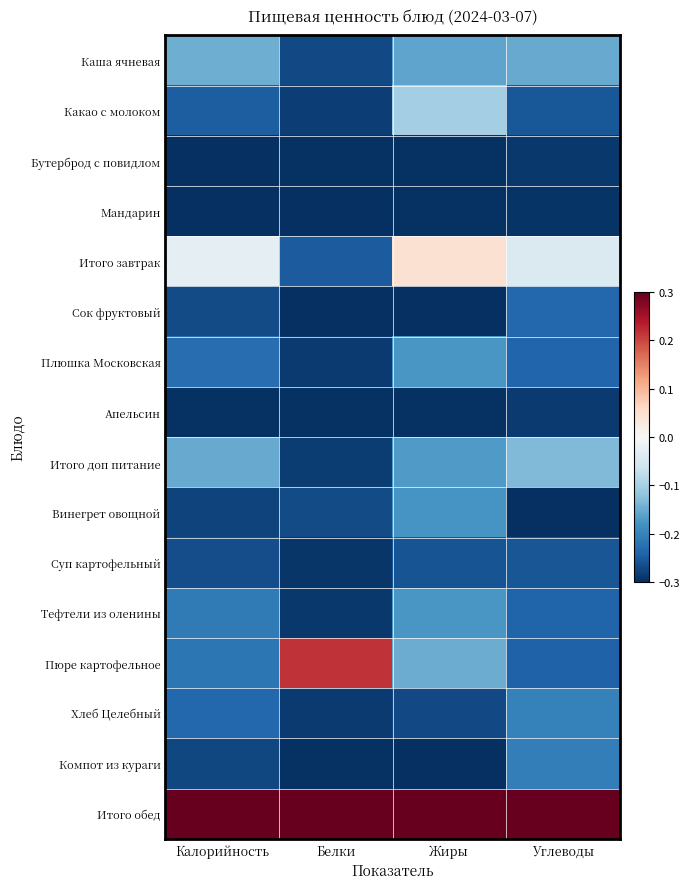

Between Калорийность and Белки, which is larger?

Калорийность